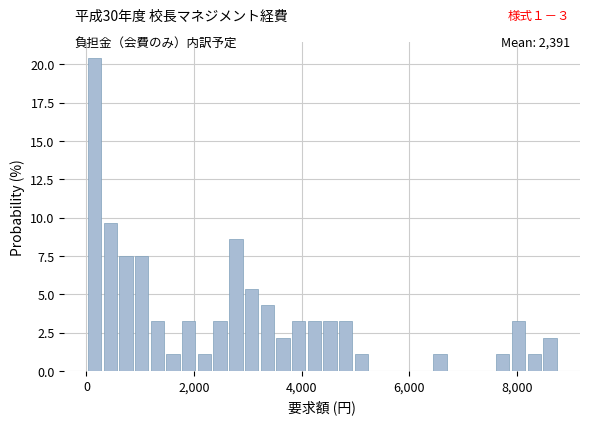

Around what value on the x-axis is the tallest bar? Give the approximate position of its centre, as read against the axis.

200